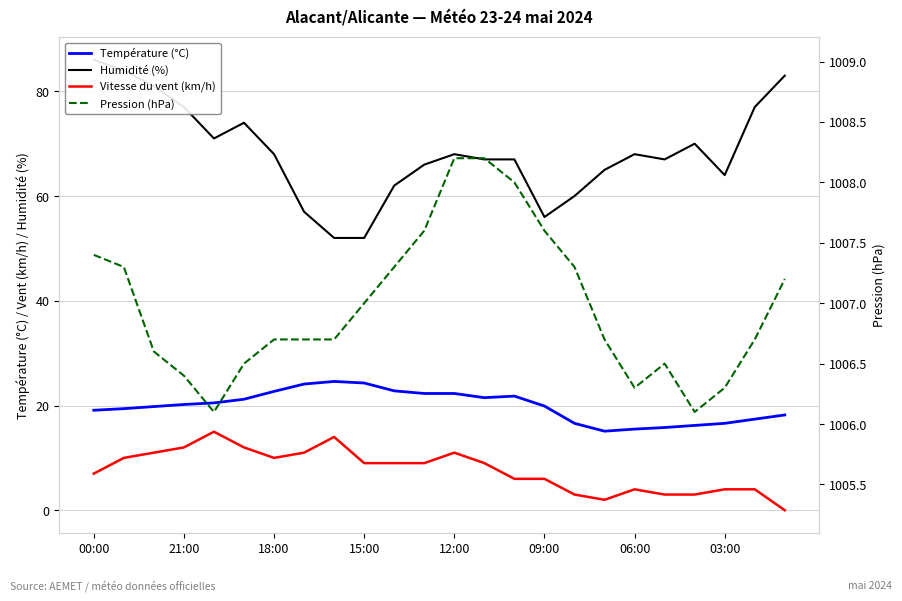

At 03:00, list the series in order from largest to smallest.

Pression (hPa), Humidité (%), Température (°C), Vitesse du vent (km/h)